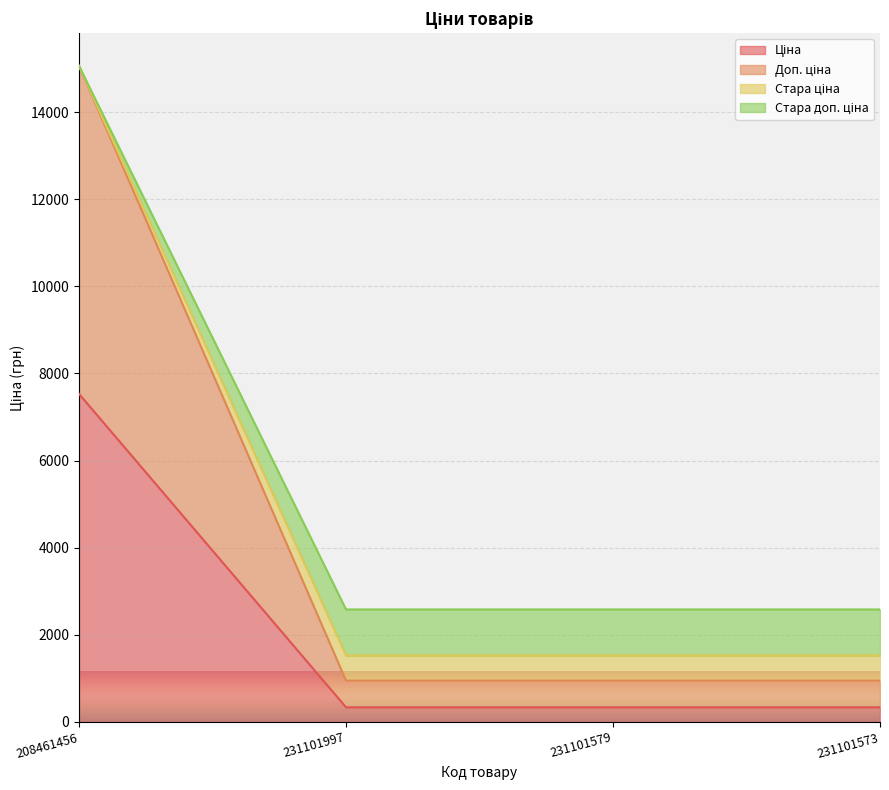

What is the total value across all series at 231101997?

2581.2